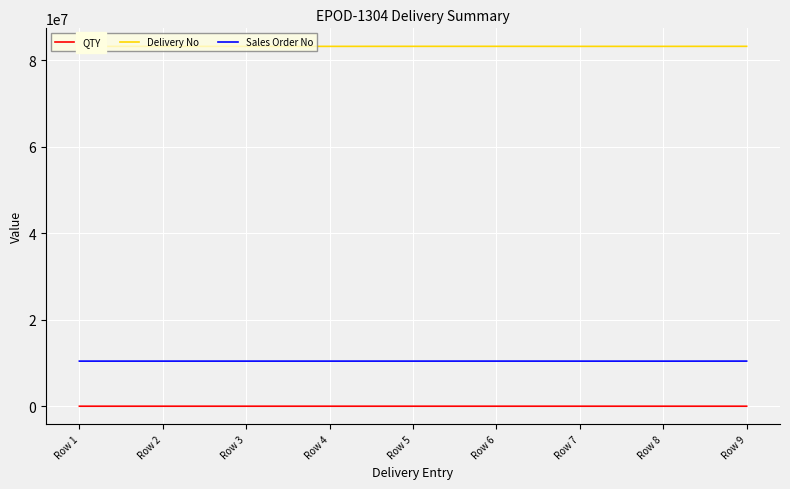

Rank the series by their maximum value, from highest to lowest.

Delivery No, Sales Order No, QTY